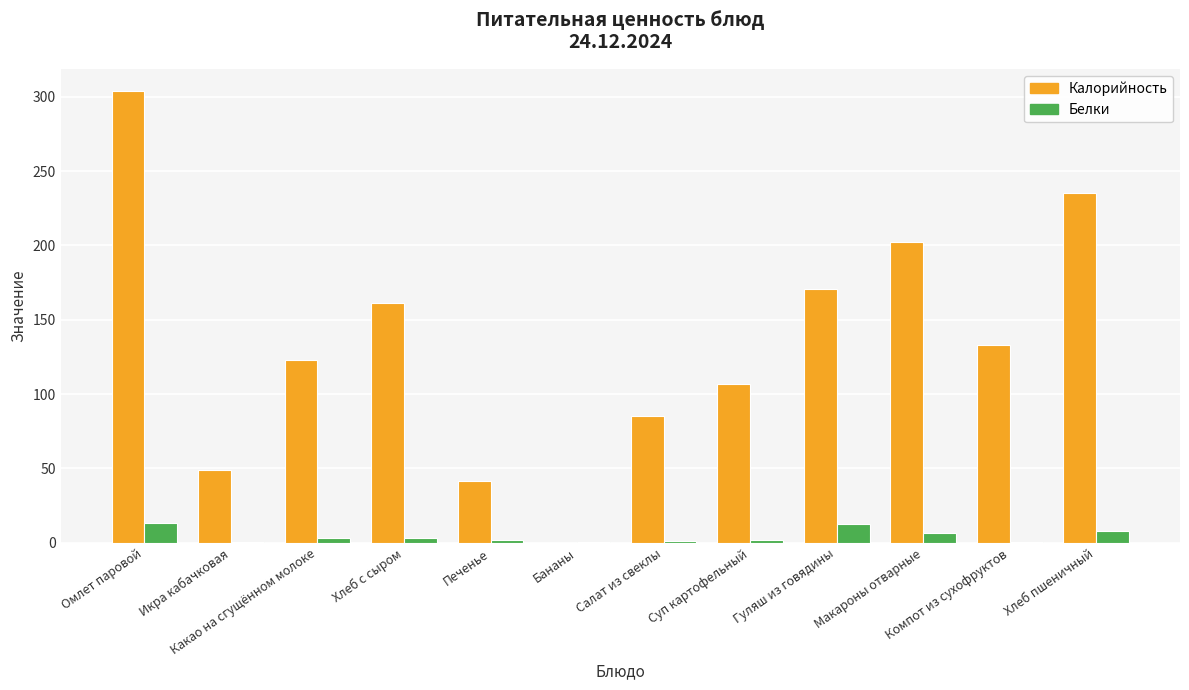

At which label does Белки first exceed 3?

Омлет паровой